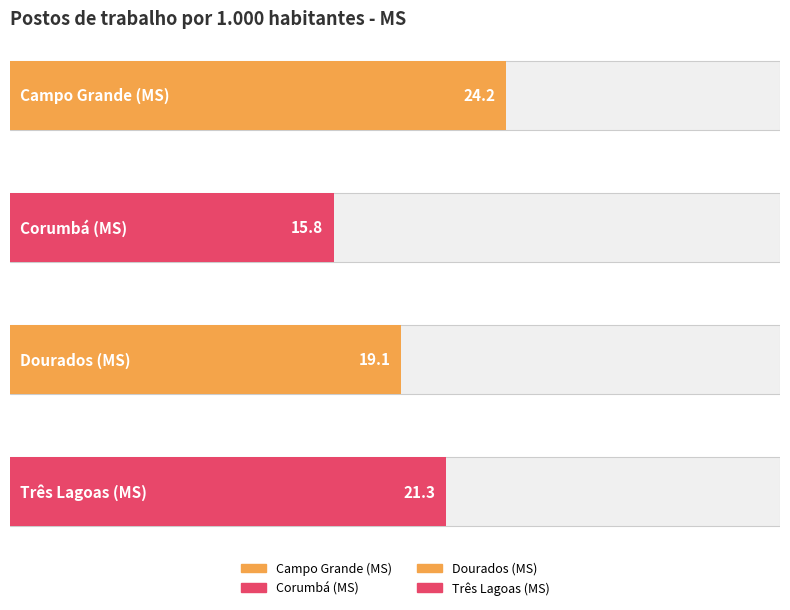

Reading left to right, what are all the values shown in this chart?

Campo Grande (MS)=24.2	Corumbá (MS)=15.8	Dourados (MS)=19.1	Três Lagoas (MS)=21.3